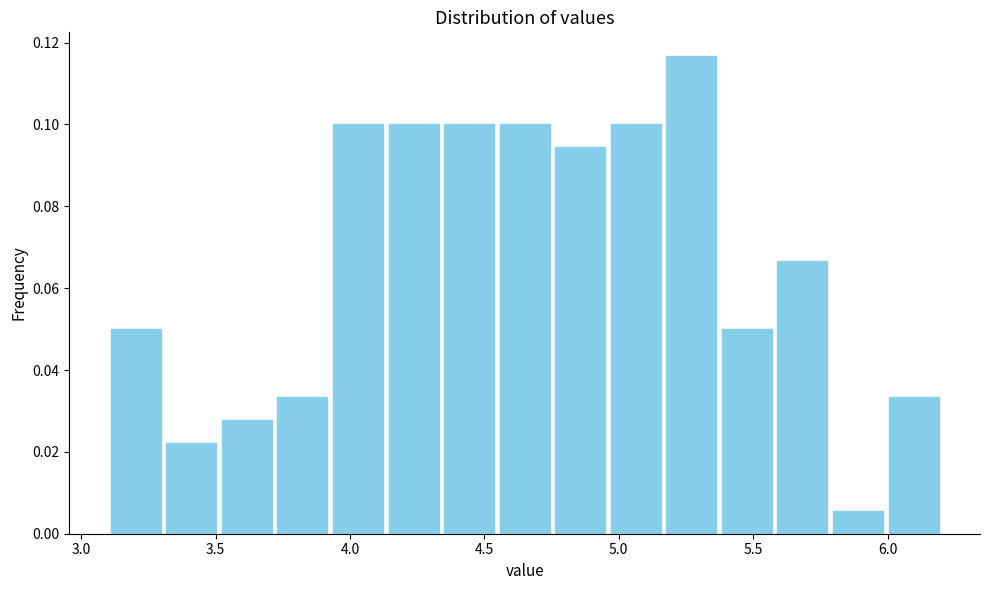

What is the height of the bar covering 3.30 to 3.50 on the x-axis? Neither the bar edges nor the heights are printed on the chart, so give them approximately, as read against the axes.

0.022